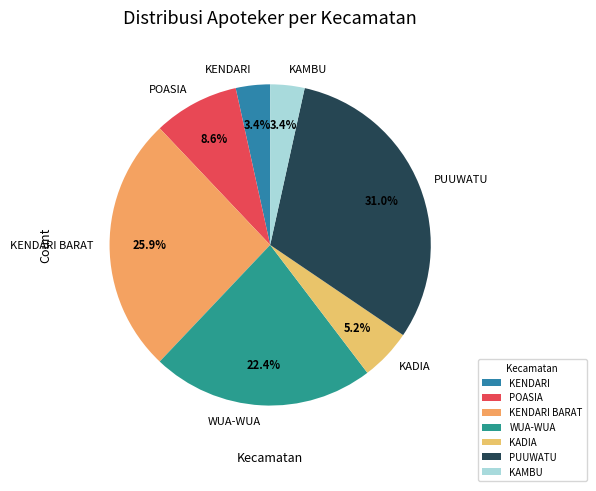

What is the largest slice in the pie chart?

PUUWATU